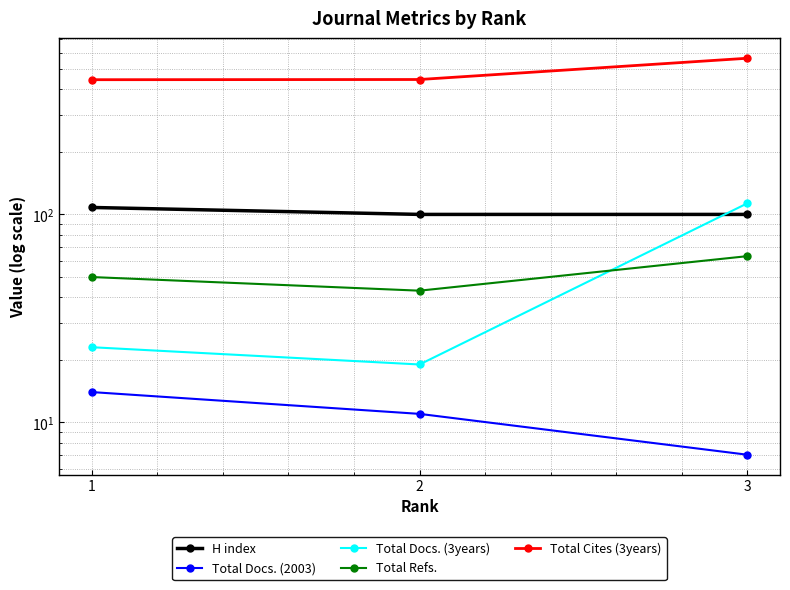

What are all the series names shown in the legend?

H index, Total Docs. (2003), Total Docs. (3years), Total Refs., Total Cites (3years)